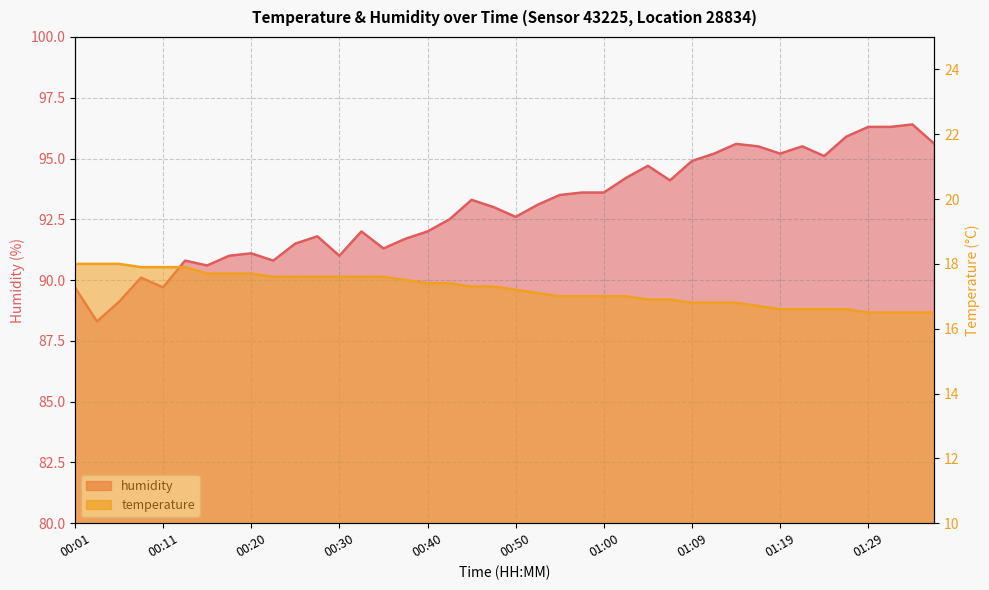

How many values in the temperature series are below 17?

14